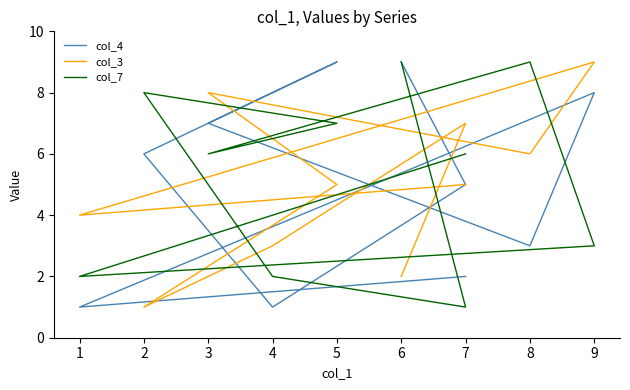

True or false: col_3 and col_4 cross at least once.

True